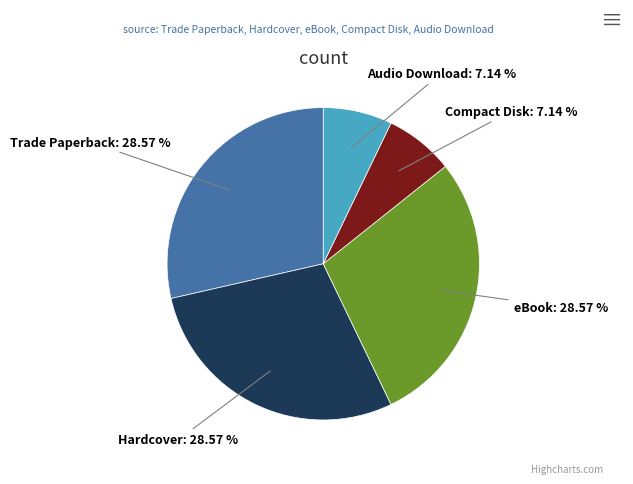

To the nearest percent, what is the combined percentage of Trade Paperback and Compact Disk?

36%